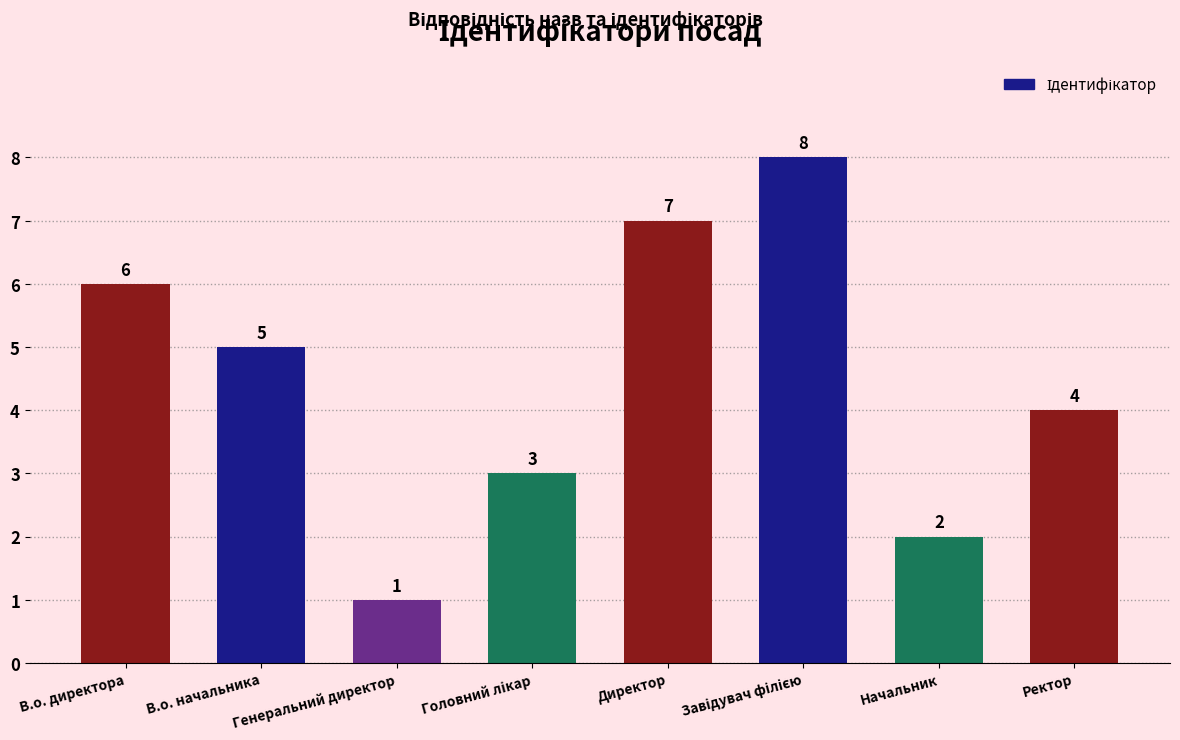

The value at Ректор is 6. True or false?

False